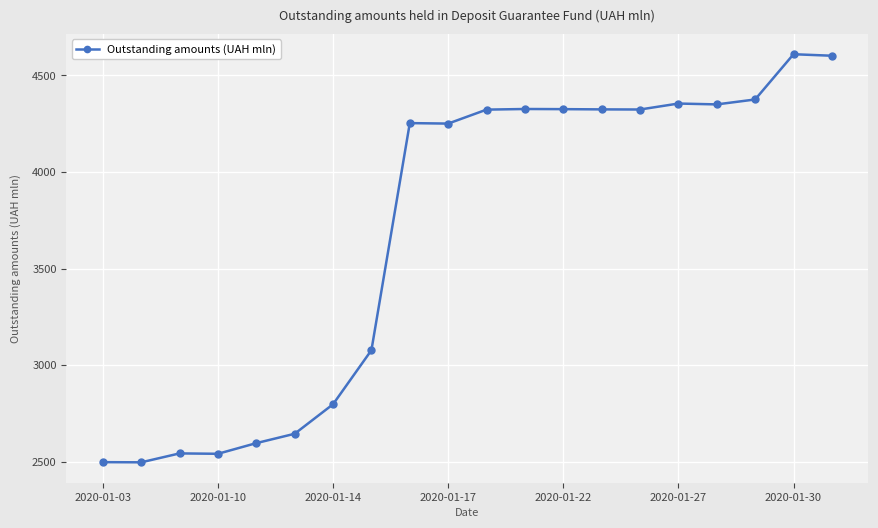

True or false: there are more than 0 points higher than both neighbors.

True